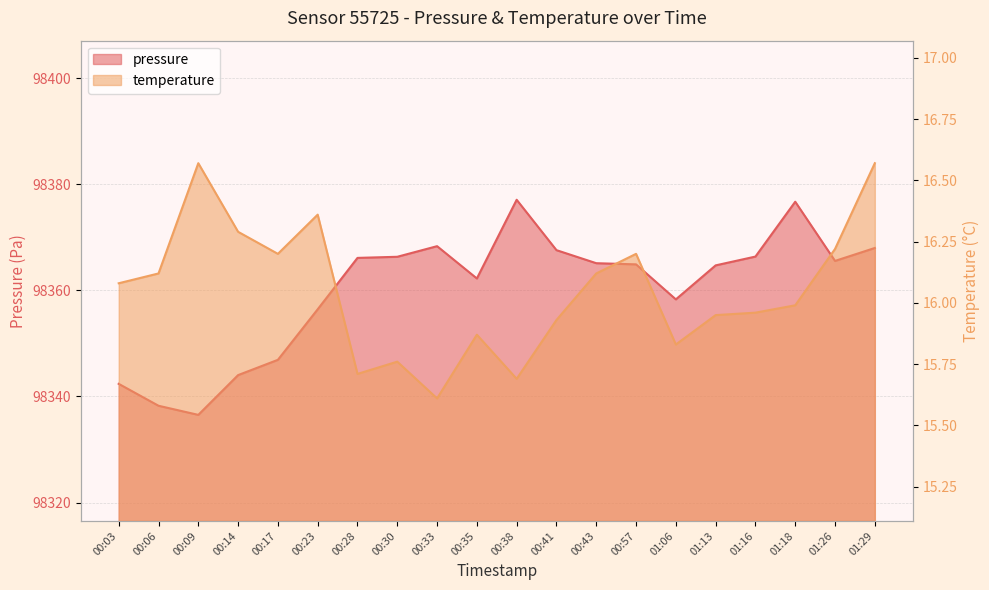

How many lines are shown in the chart?

2